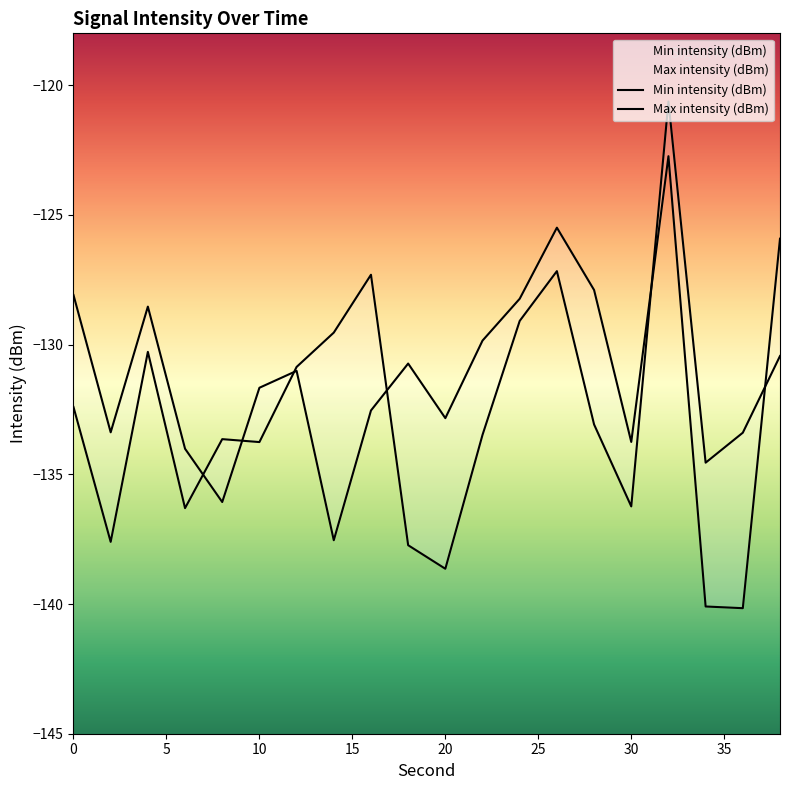

Rank the series by their maximum value, from lowest to highest.

Max intensity (dBm), Min intensity (dBm)